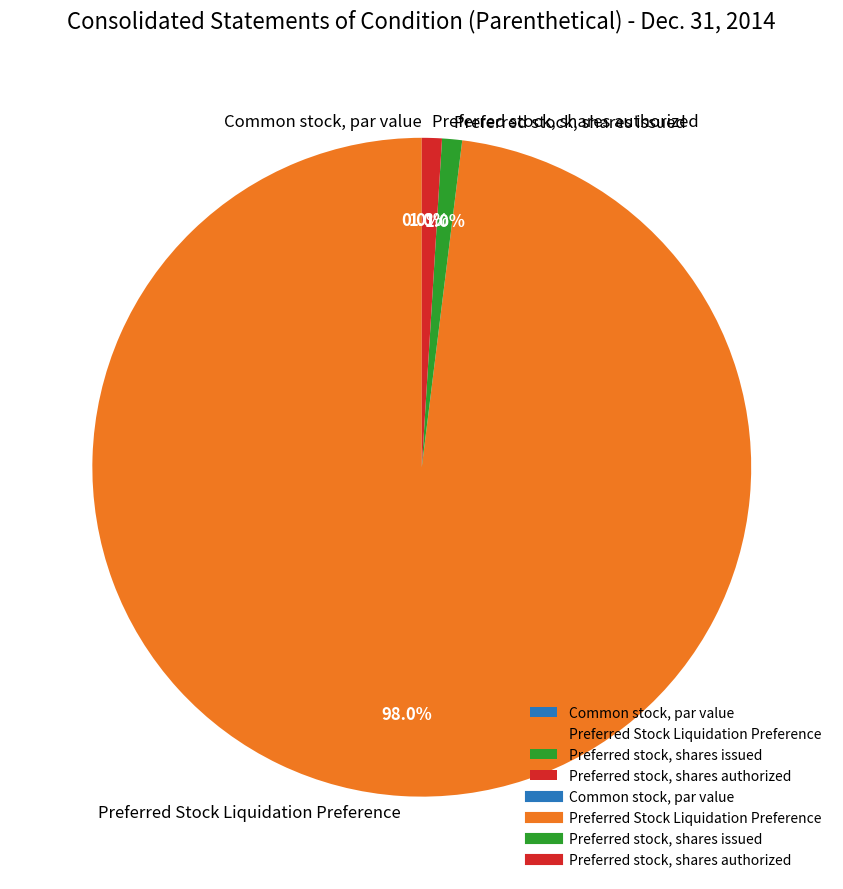

To the nearest percent, what is the average slice percentage?

25%